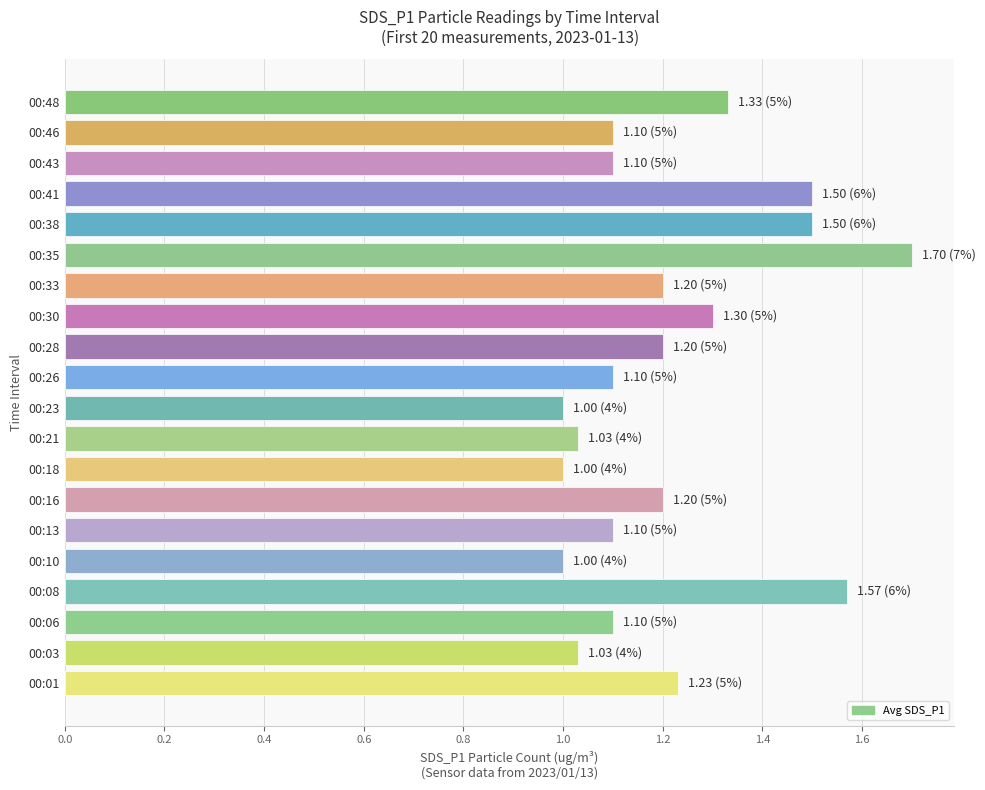

What is the difference between the second highest and minimum values?

0.6